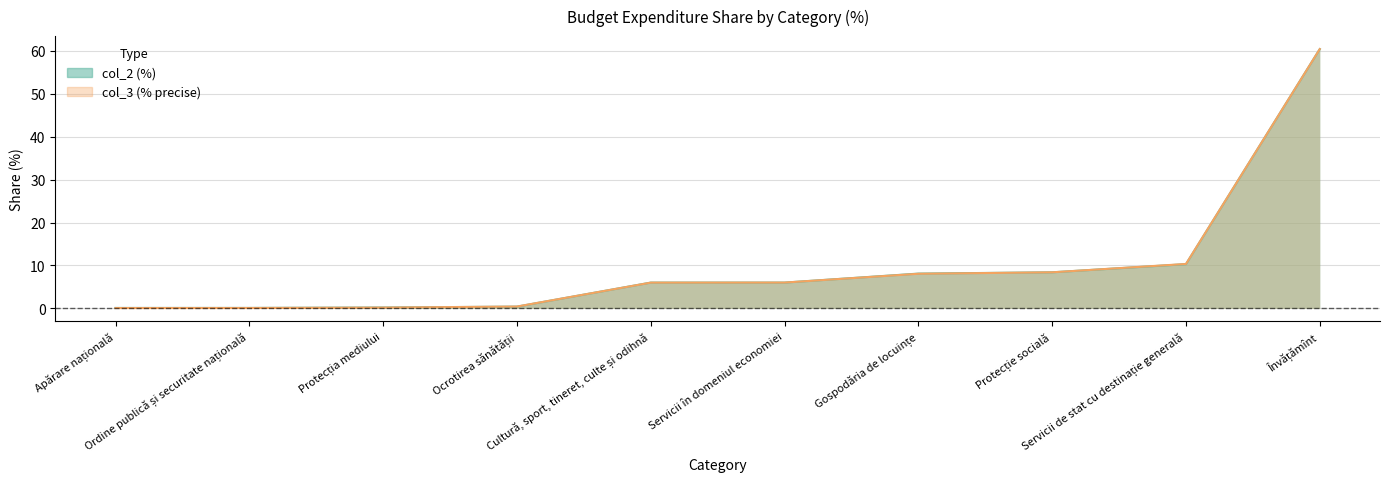

What is the label of the 10th point from the left?

Învățămînt